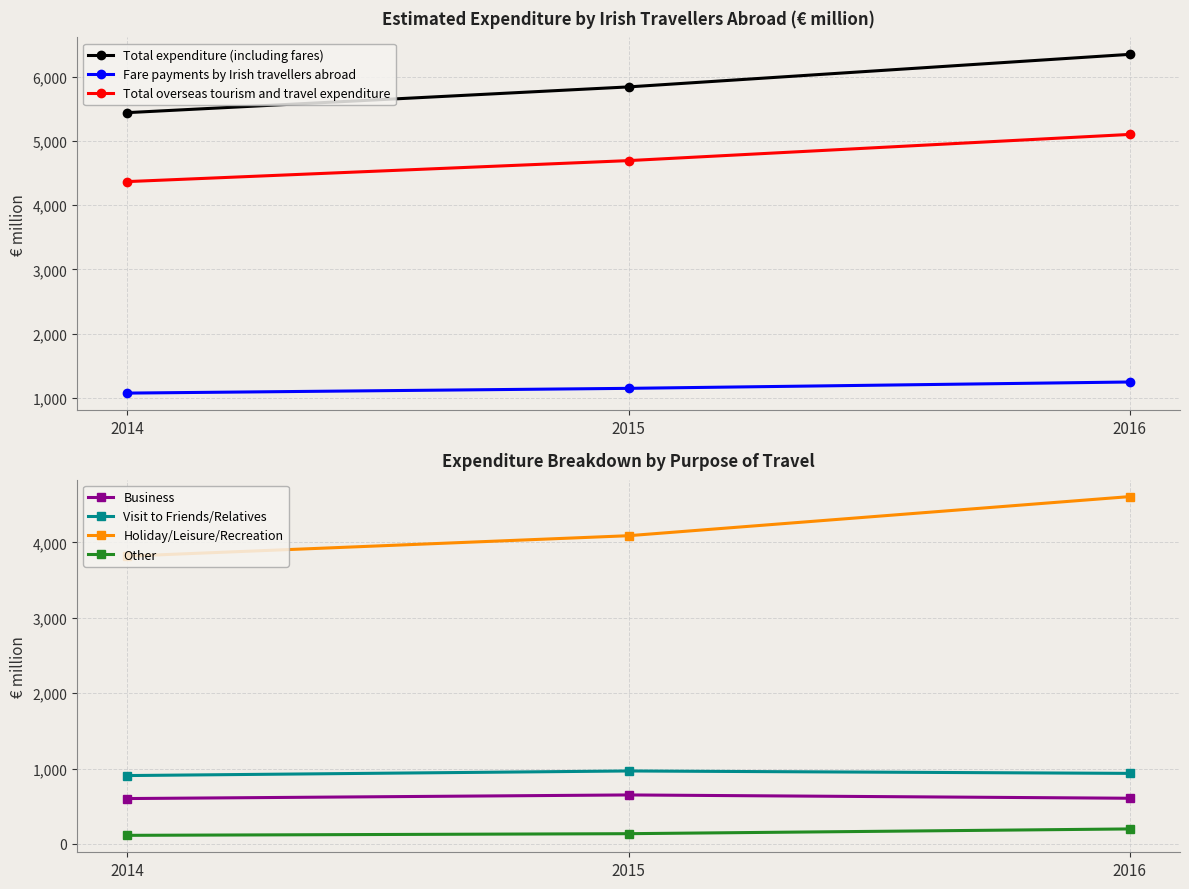

How many data points in Business are above 606?

1